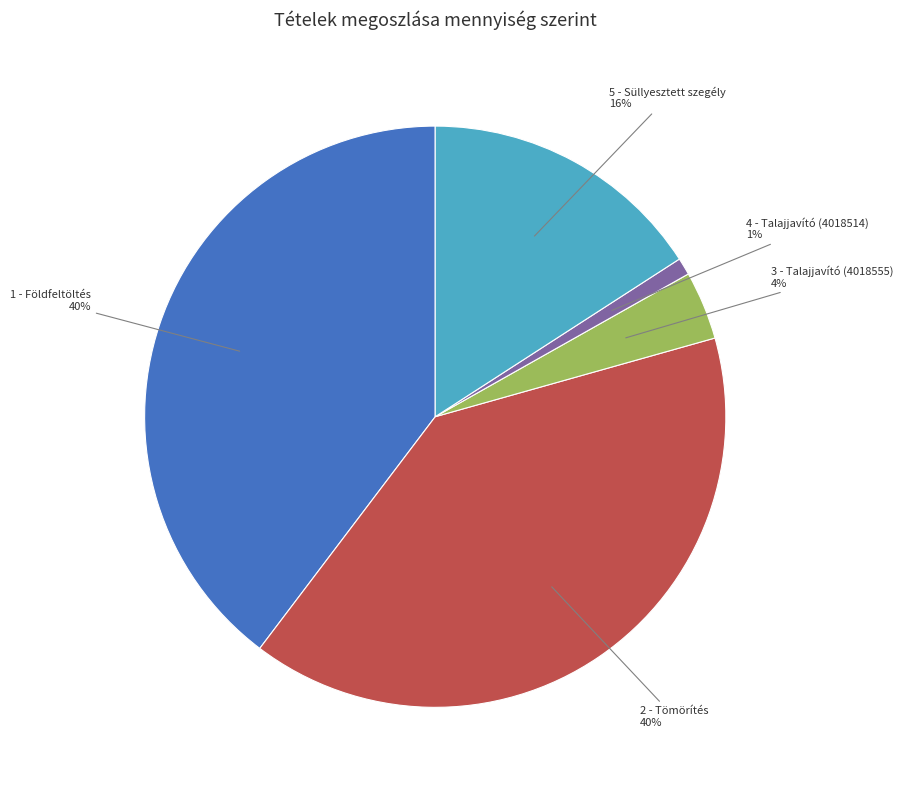

How many slices are in this pie chart?

5